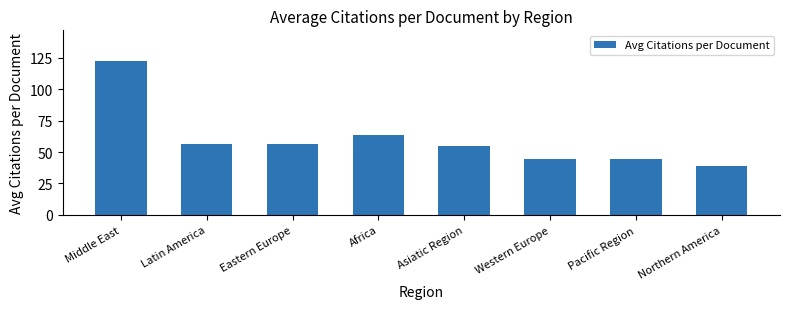

What is the sum of all values?

481.8